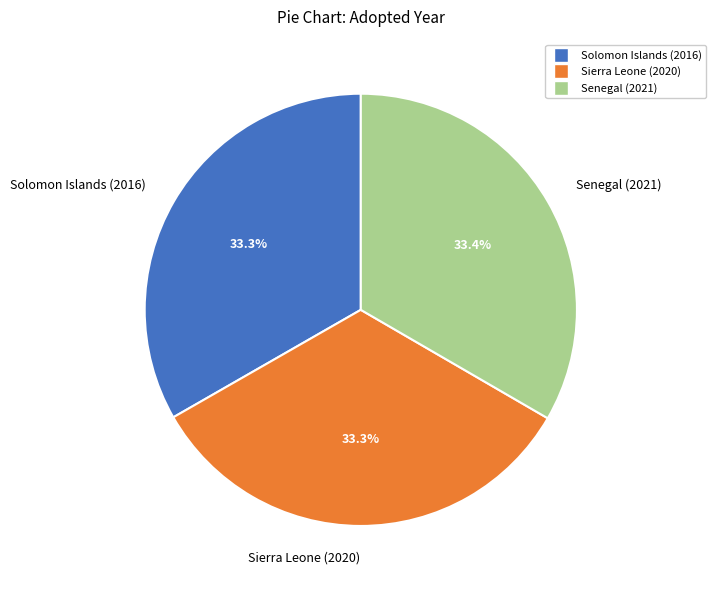

Approximately how many times larger is the value at Senegal (2021) compared to Solomon Islands (2016)?

1.0